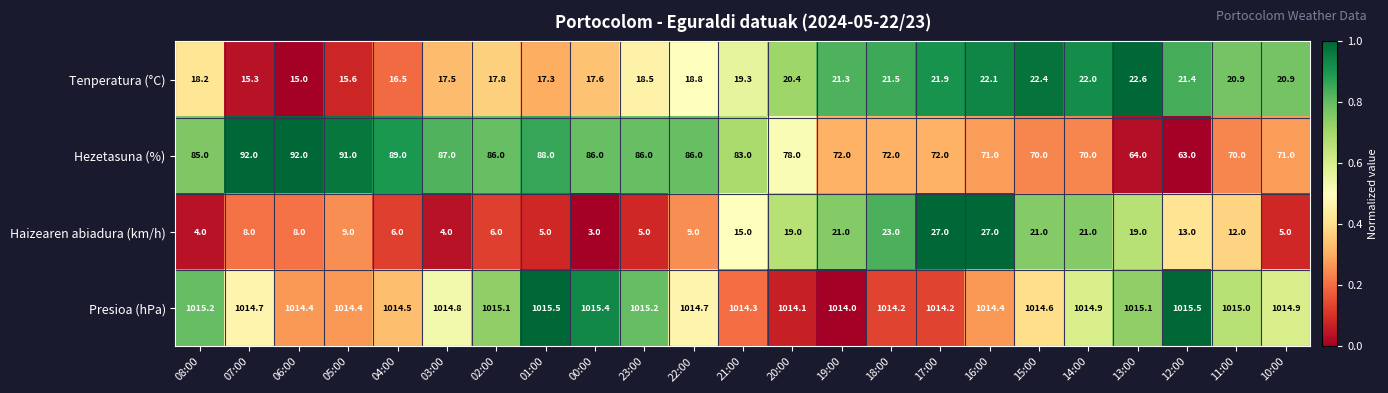

How many values in the Presioa (hPa) series exceed 1014?

22